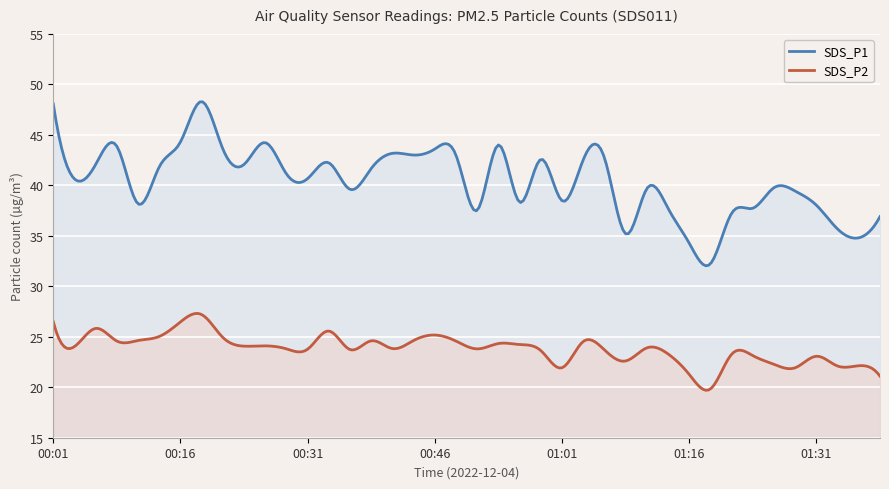

Reading left to right, list all the values displayed in this chart.

SDS_P1: 00:01=48.1	00:04=40.6	00:06=42.1	00:09=43.9	00:11=38.2	00:14=41.8	00:16=44.3	00:19=48.3	00:21=43.6	00:24=42.1	00:26=44.2	00:29=41.1	00:31=40.7	00:34=42.2	00:36=39.6	00:38=41.7	00:41=43.2	00:43=43.0	00:46=43.6	00:49=43.0	00:51=37.5	00:53=44.0	00:56=38.3	00:59=42.6	01:01=38.5	01:04=42.5	01:06=42.7	01:09=35.2	01:11=39.7	01:14=37.7	01:16=34.3	01:19=32.2	01:21=37.2	01:24=37.7	01:26=39.8	01:28=39.4	01:31=38.0	01:33=35.7	01:36=34.8	01:38=36.9
SDS_P2: 00:01=26.5	00:04=24.0	00:06=25.8	00:09=24.6	00:11=24.6	00:14=25.0	00:16=26.5	00:19=27.2	00:21=24.9	00:24=24.1	00:26=24.1	00:29=23.8	00:31=23.8	00:34=25.6	00:36=23.7	00:38=24.6	00:41=23.8	00:43=24.6	00:46=25.2	00:49=24.6	00:51=23.8	00:53=24.3	00:56=24.2	00:59=23.6	01:01=21.9	01:04=24.5	01:06=23.7	01:09=22.6	01:11=23.9	01:14=23.3	01:16=21.3	01:19=19.8	01:21=23.3	01:24=23.1	01:26=22.3	01:28=21.9	01:31=23.1	01:33=22.1	01:36=22.1	01:38=21.1